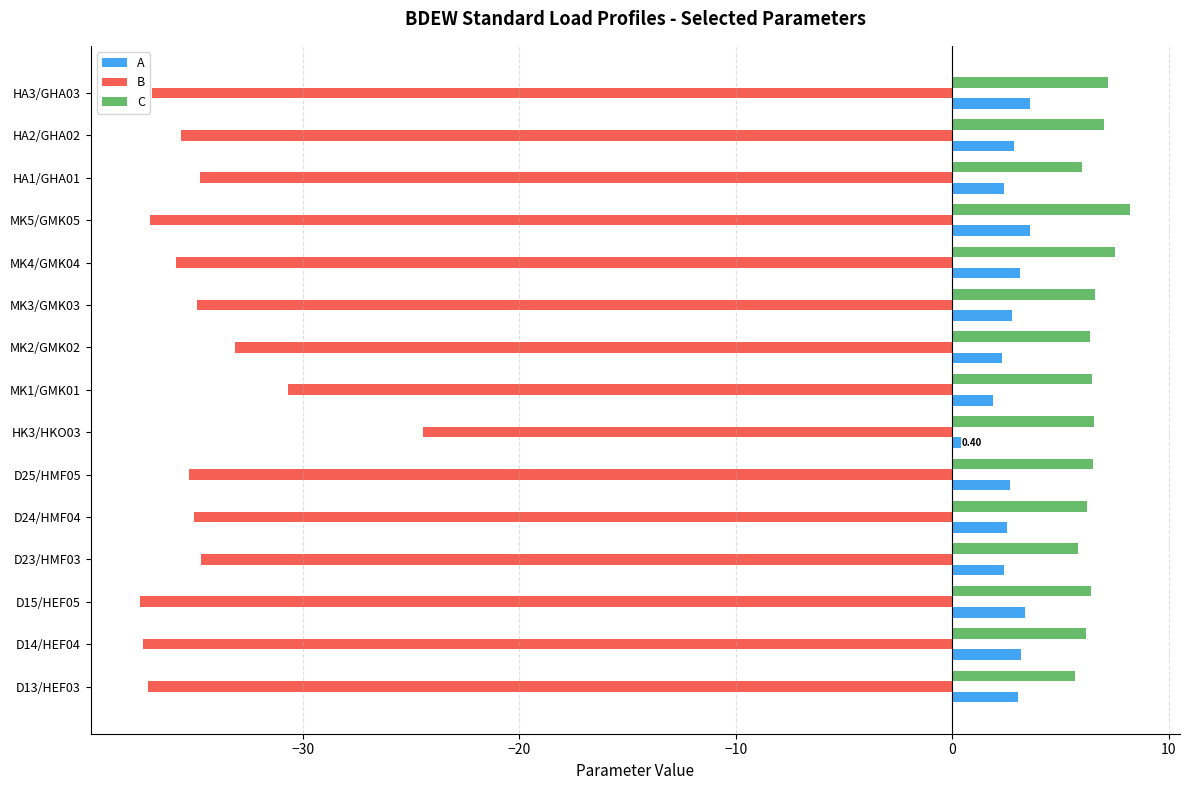

List the labels in order of B value, smallest first.

D15/HEF05, D14/HEF04, D13/HEF03, MK5/GMK05, HA3/GHA03, MK4/GMK04, HA2/GHA02, D25/HMF05, D24/HMF04, MK3/GMK03, HA1/GHA01, D23/HMF03, MK2/GMK02, MK1/GMK01, HK3/HKO03